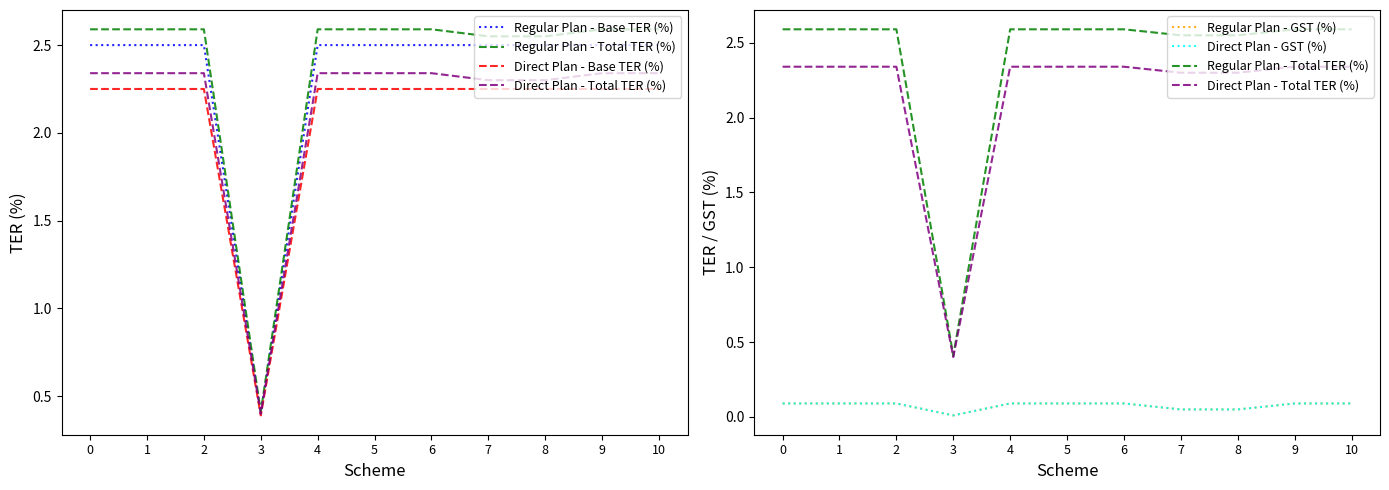

What is the value of the Direct Plan - Total TER (%) point at the 7th from the left?

2.3